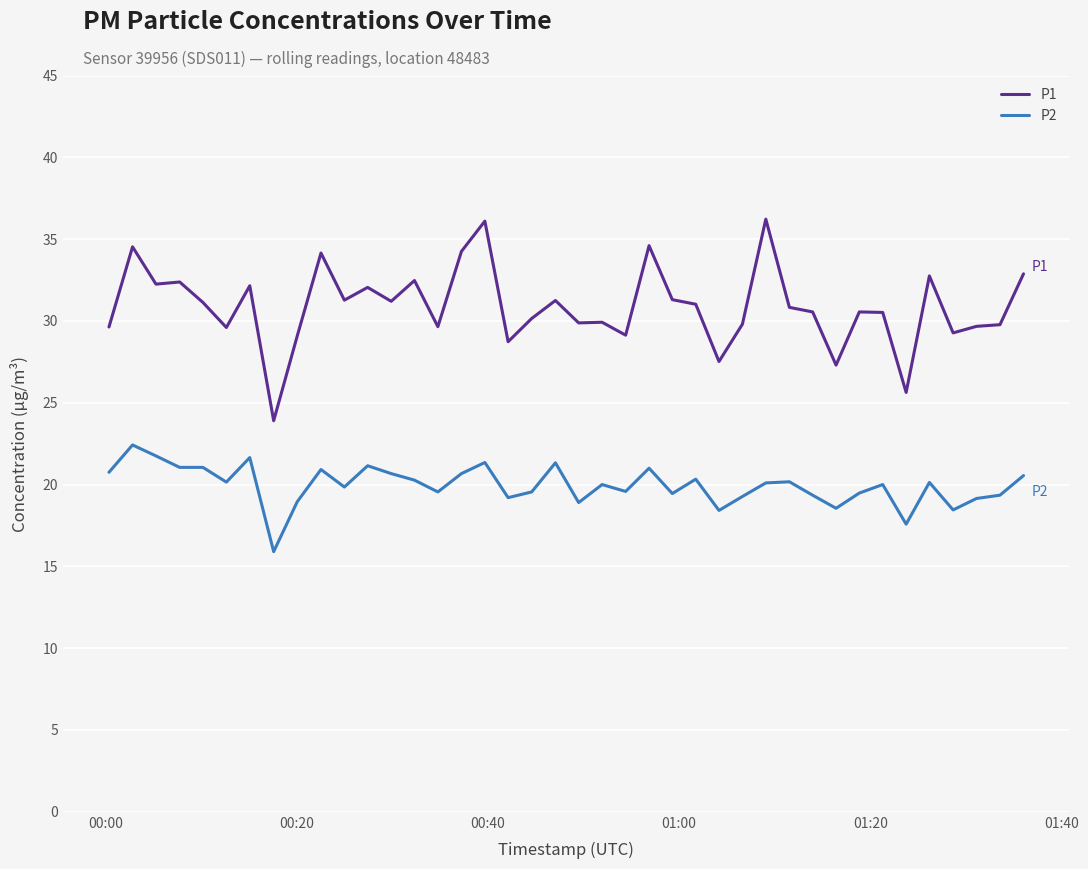

Rank the series by their average value, from highest to lowest.

P1, P2